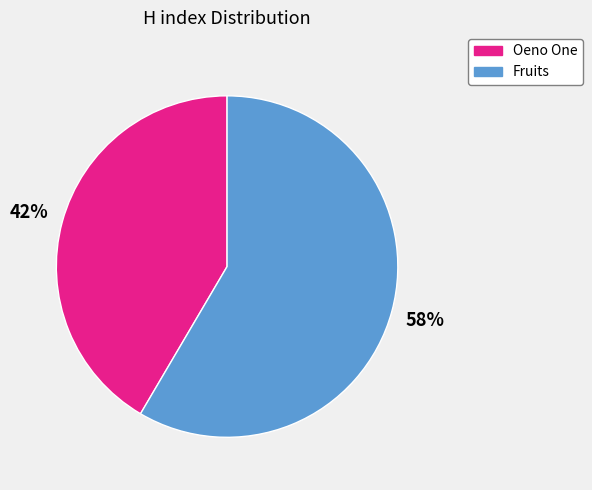

Between Fruits and Oeno One, which is larger?

Fruits